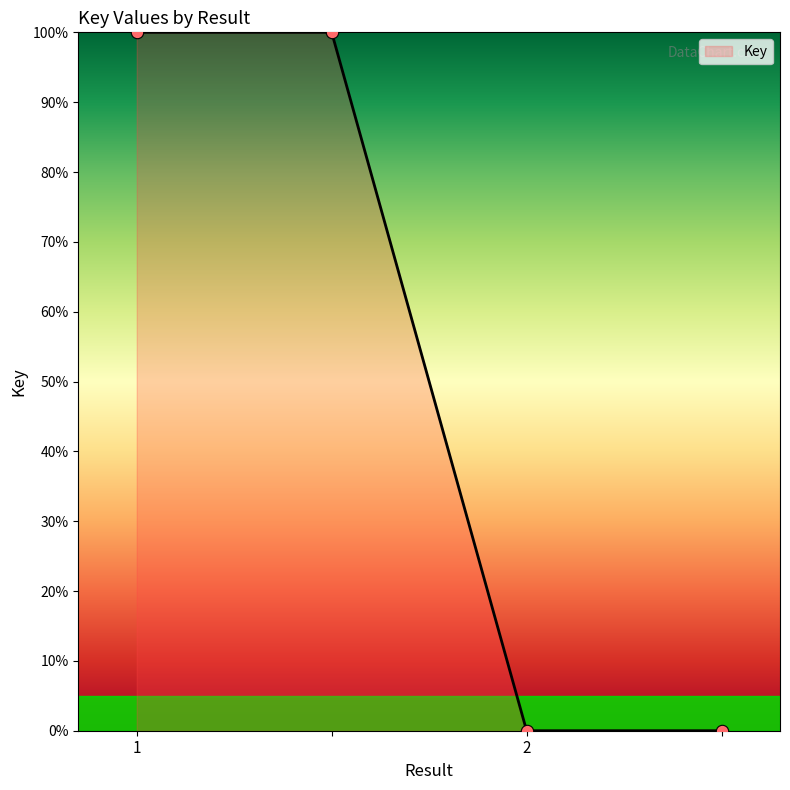

What is the greatest value displayed?

100